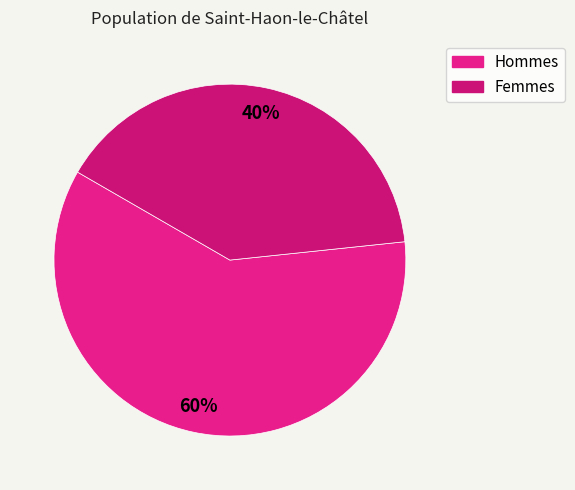

Count the number of slices in the pie.

2